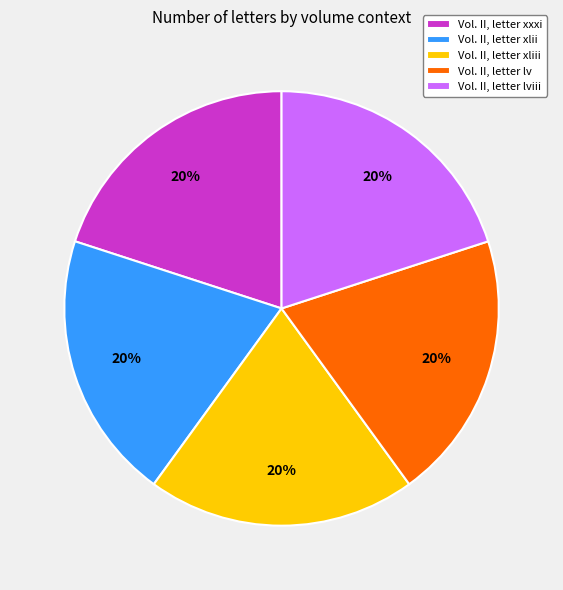

Is there a majority slice in this chart?

No